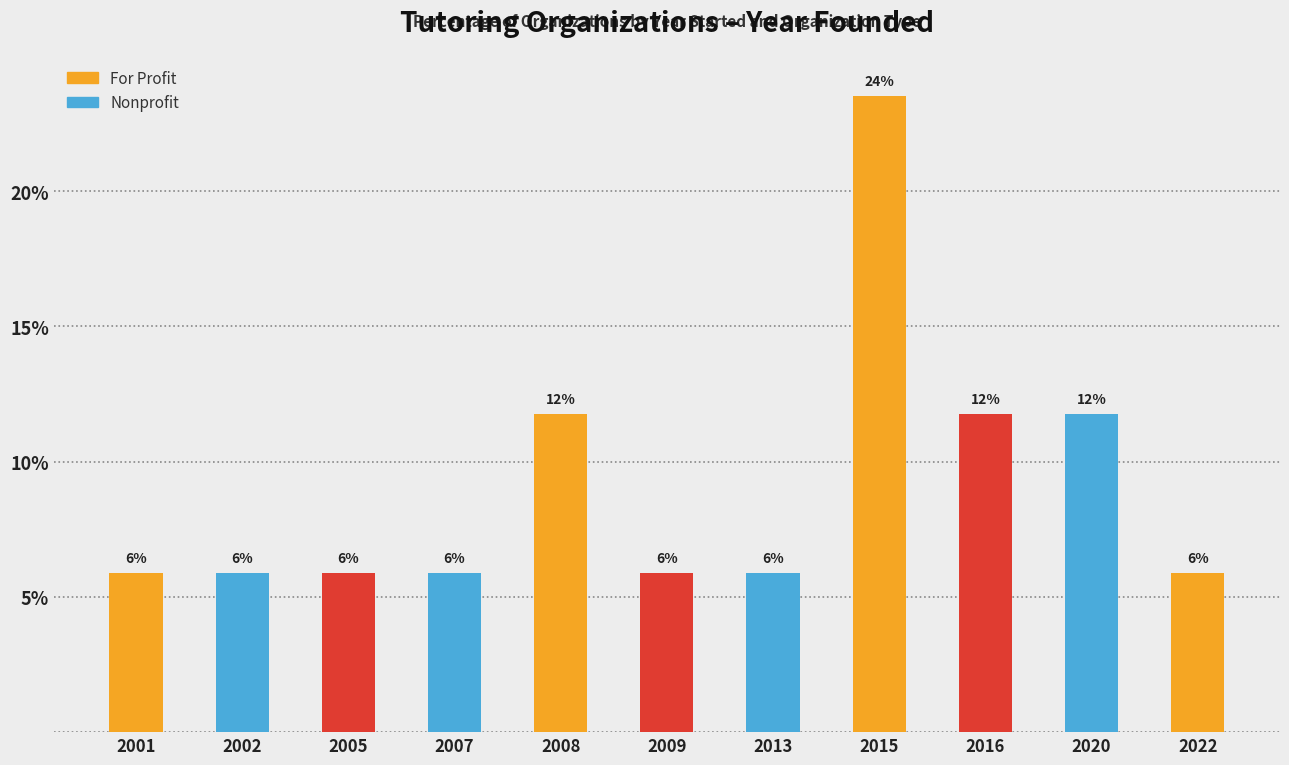

What is the difference between the maximum and minimum values in the For Profit series?

17.6